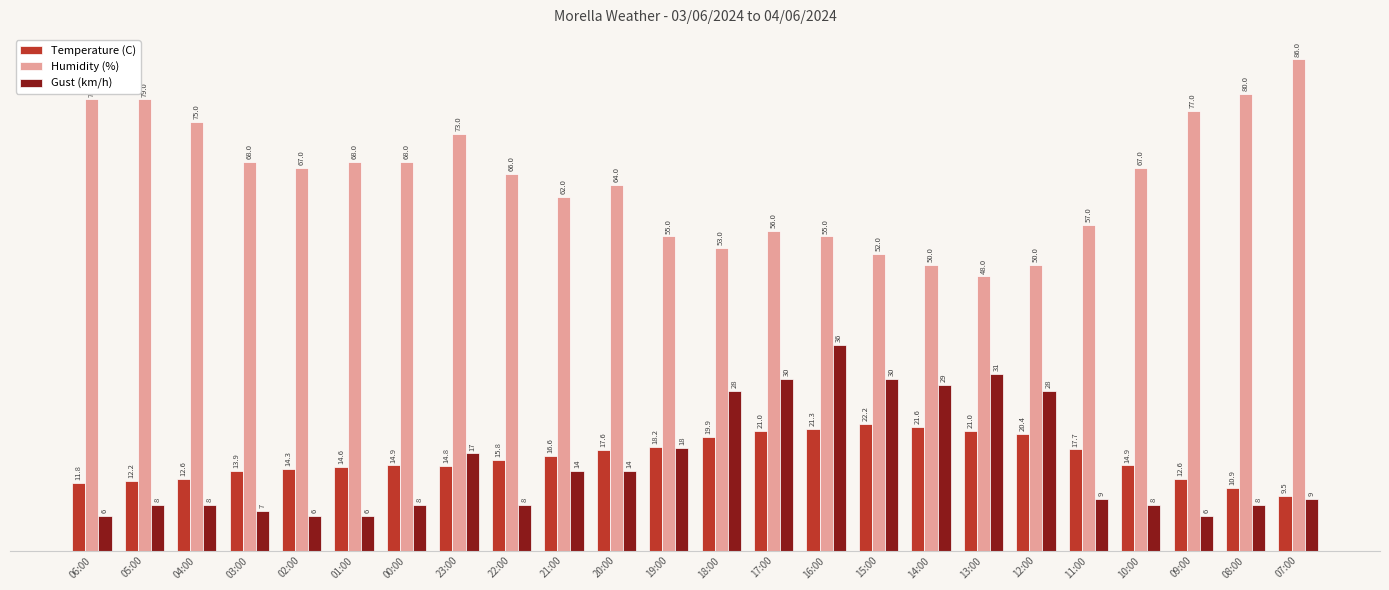

Is it true that Humidity (%) equals 79.0 at 06:00?

True